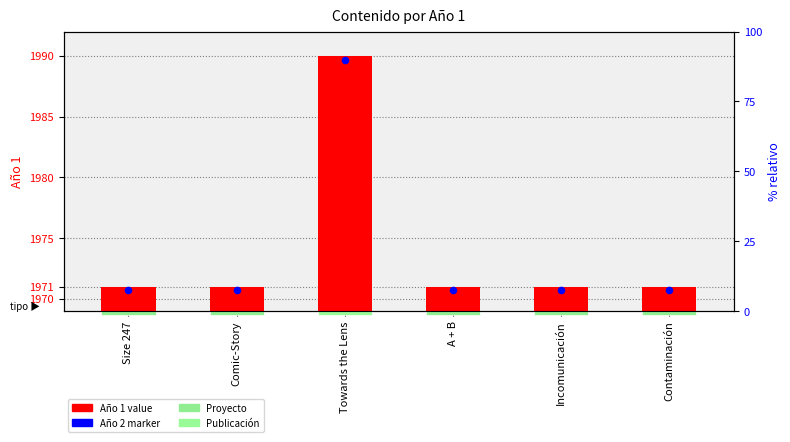

What is the ratio of the value at Contaminación to the value at Size 247?

1.0